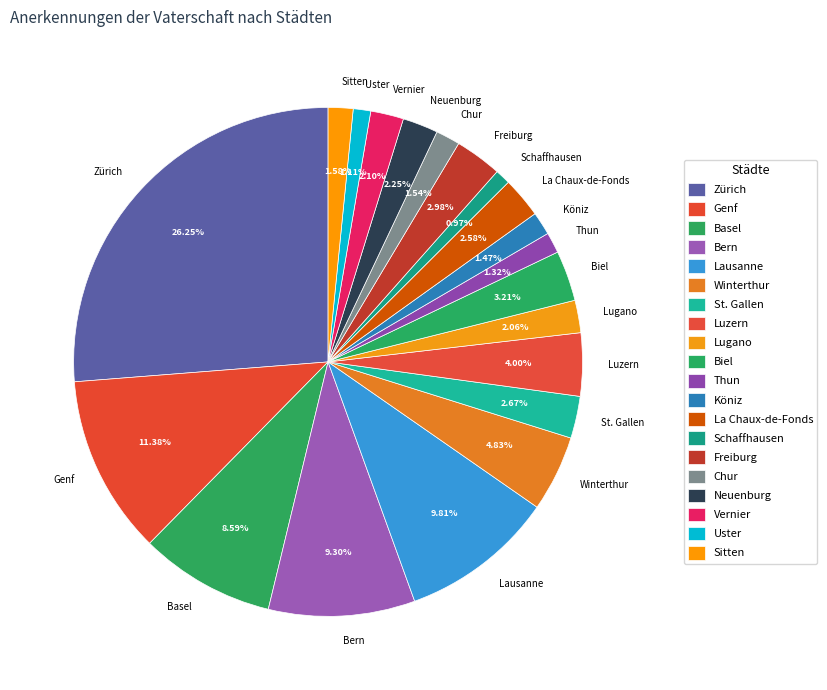

To the nearest percent, what is the combined percentage of Lausanne and Freiburg?

13%